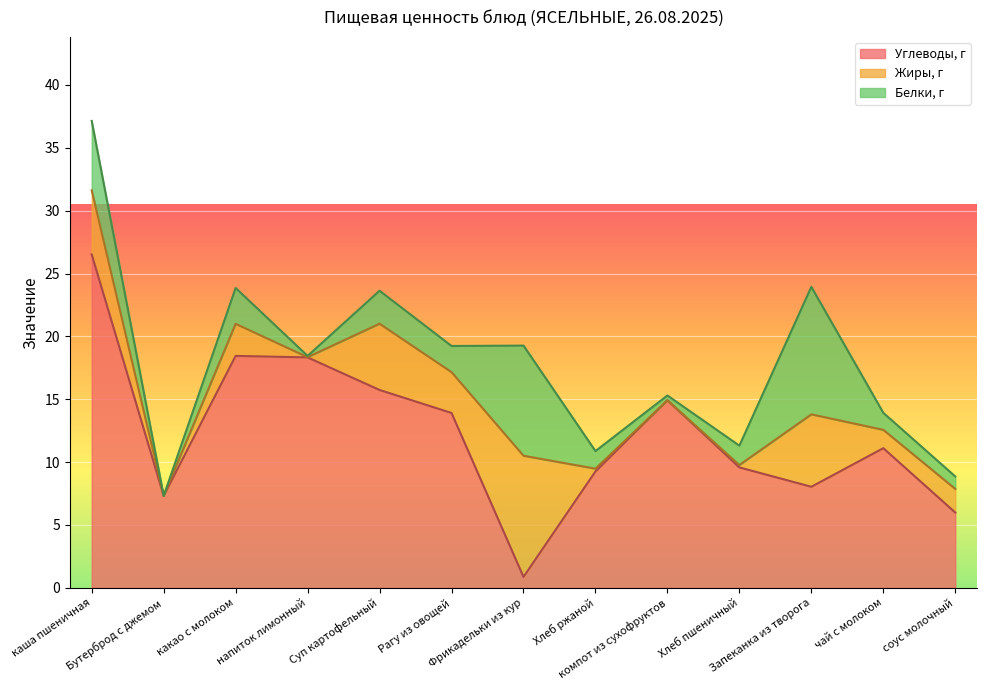

At чай с молоком, list the series in order from smallest to largest.

Белки, г, Жиры, г, Углеводы, г